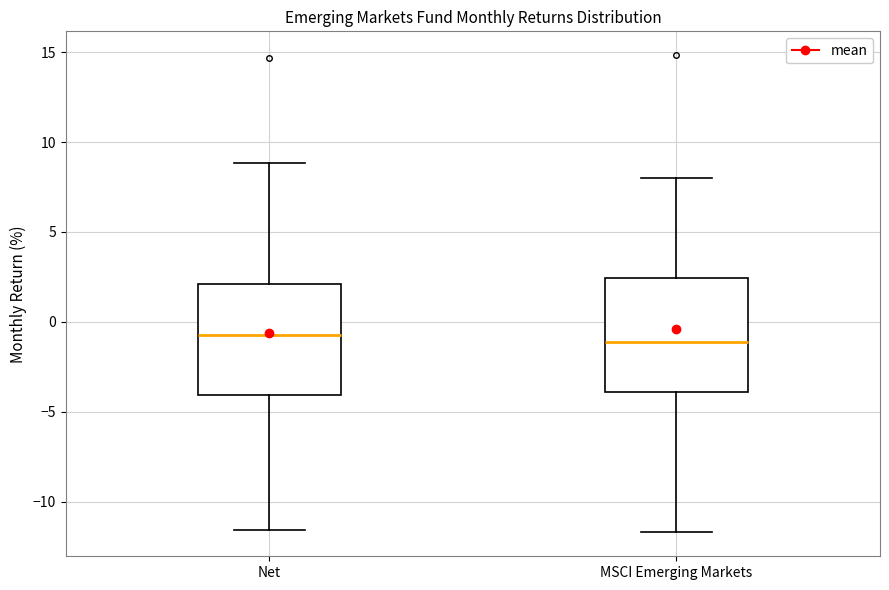

Reading left to right, read every box against the y-axis: the position of its median line, the range the box covers, and the ends of its whiskers. The values are not printed on the chart, so give them approximately, as read against the axis.

Net: median -0.5, box -4.0 to 2.0, whiskers -11.5 to 9.0
MSCI Emerging Markets: median -1.0, box -4.0 to 2.5, whiskers -11.5 to 8.0